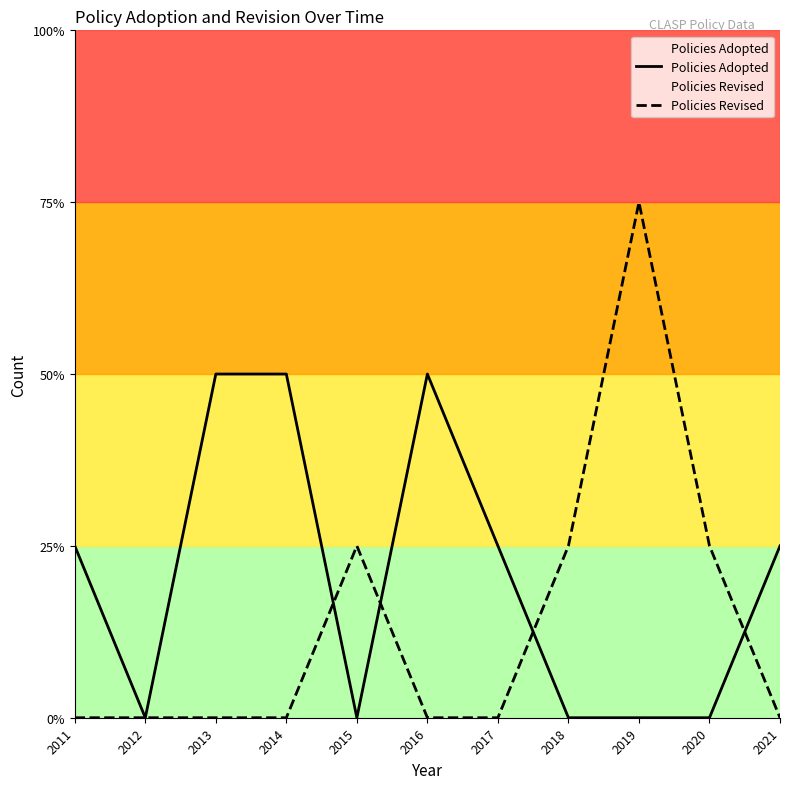

Is the value of Policies Adopted at 2016 greater than the value of Policies Revised at 2019?

No